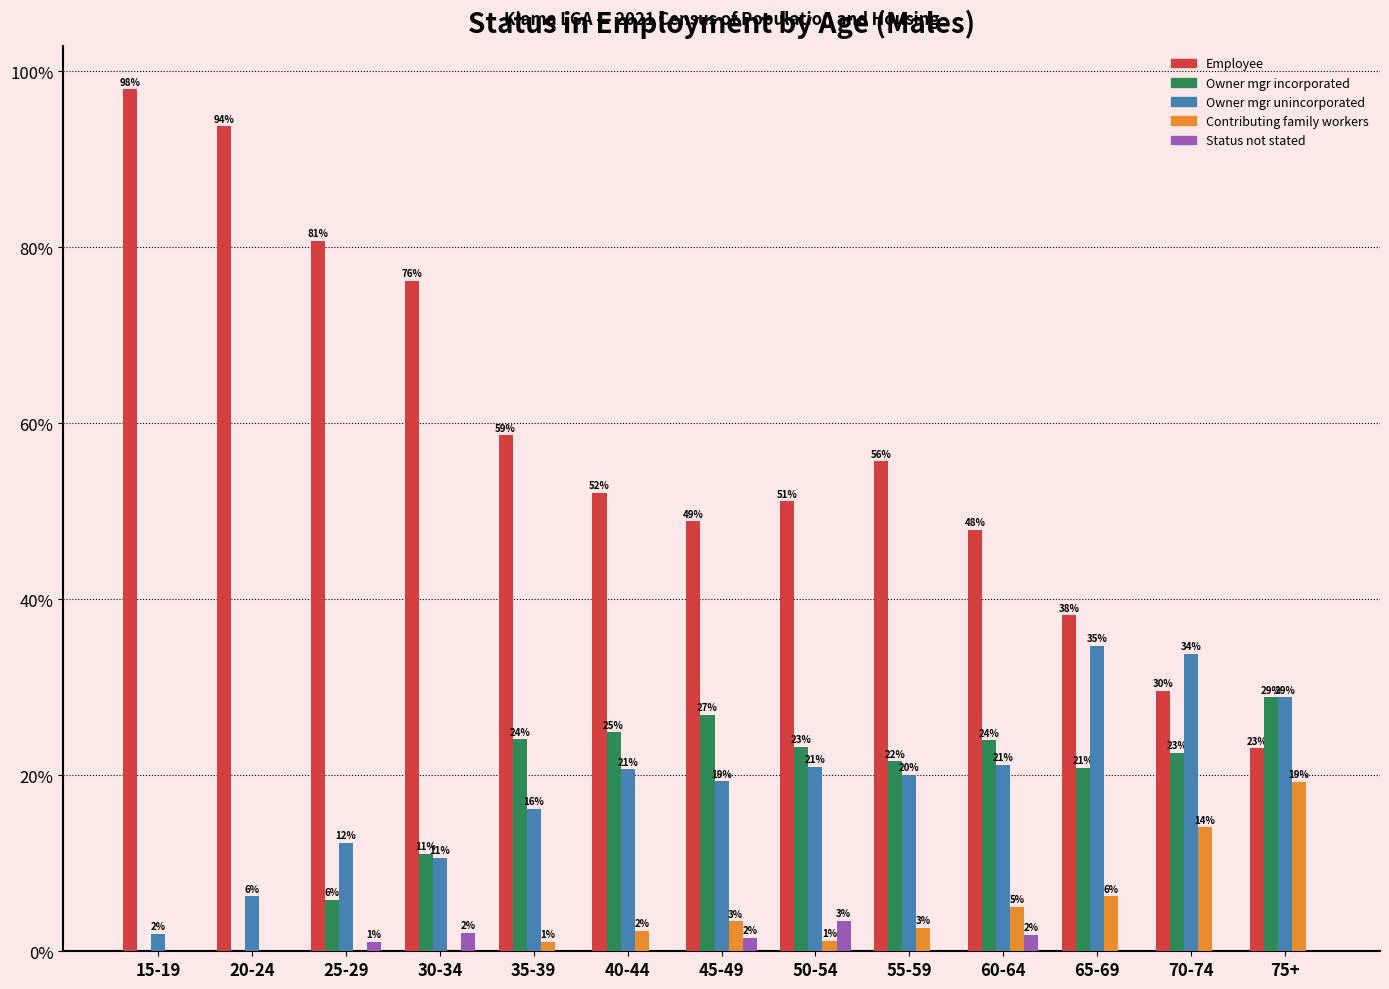

How many groups of bars are there?

13